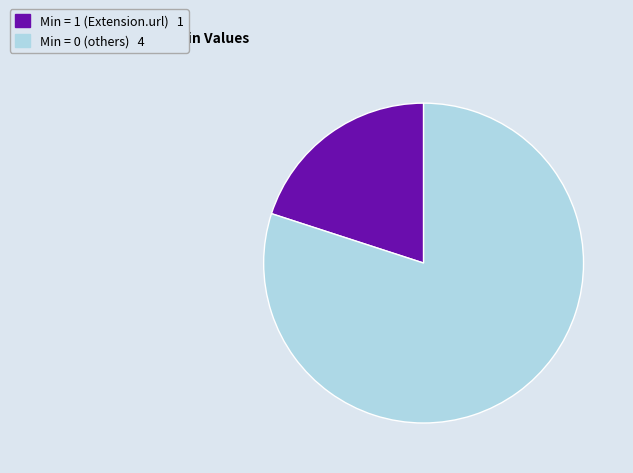

Count the number of slices in the pie.

2